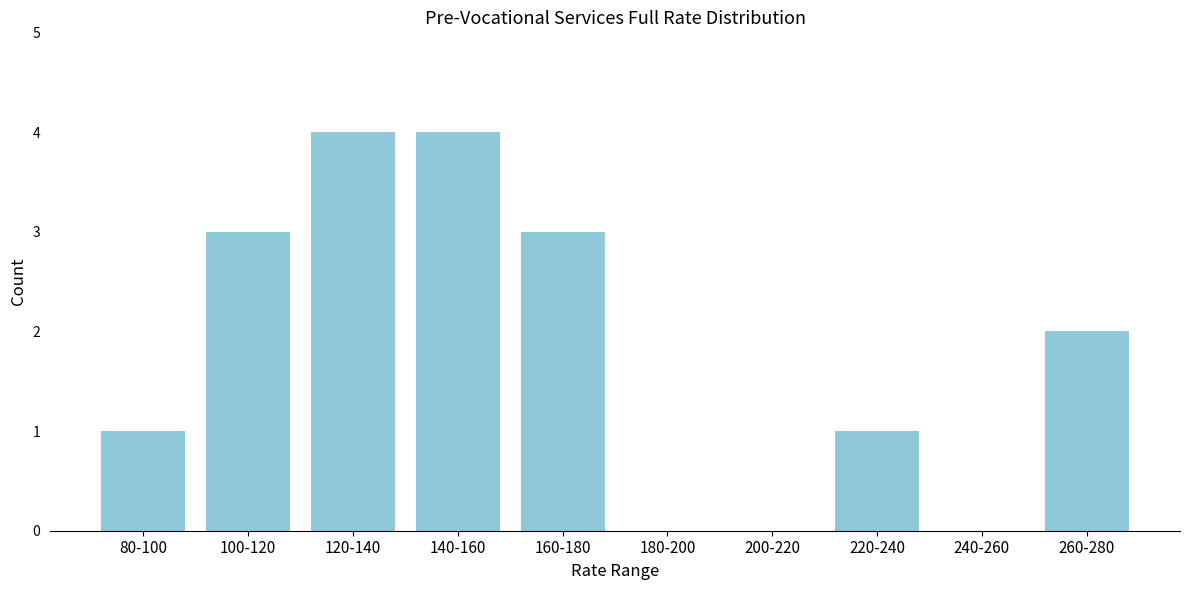

Reading right to left, extract all data points from this chart.

260-280=2	240-260=0	220-240=1	200-220=0	180-200=0	160-180=3	140-160=4	120-140=4	100-120=3	80-100=1